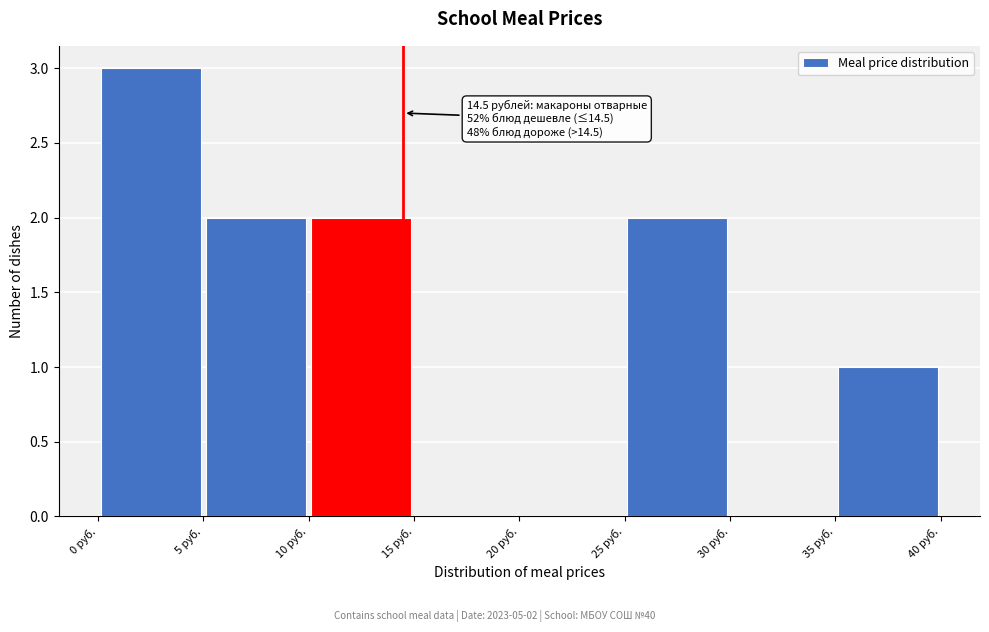

Over which range of the x-axis is the bar tallest?

0 to 5